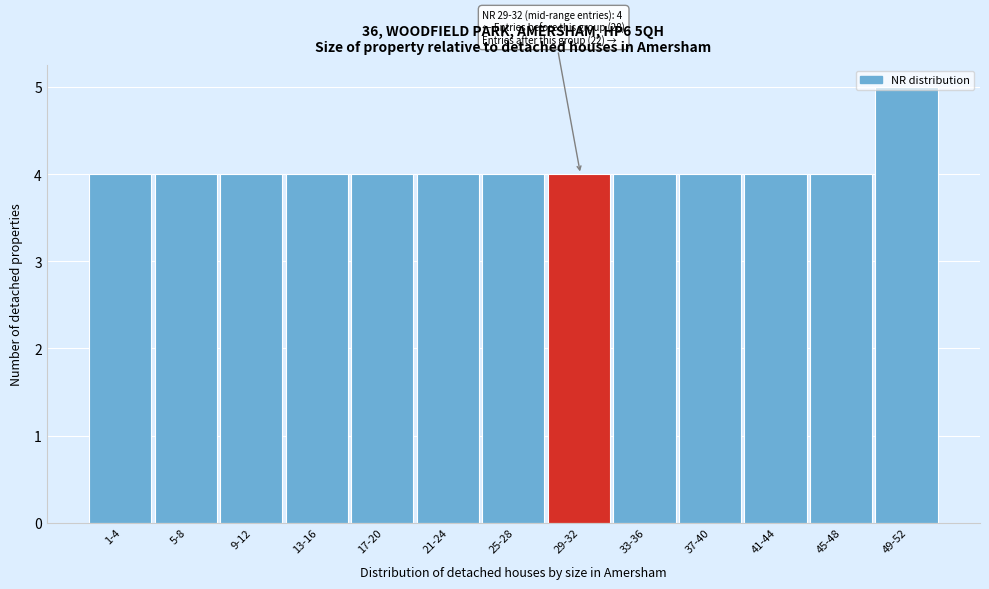

What is the change in value from 45-48 to 49-52?

+1